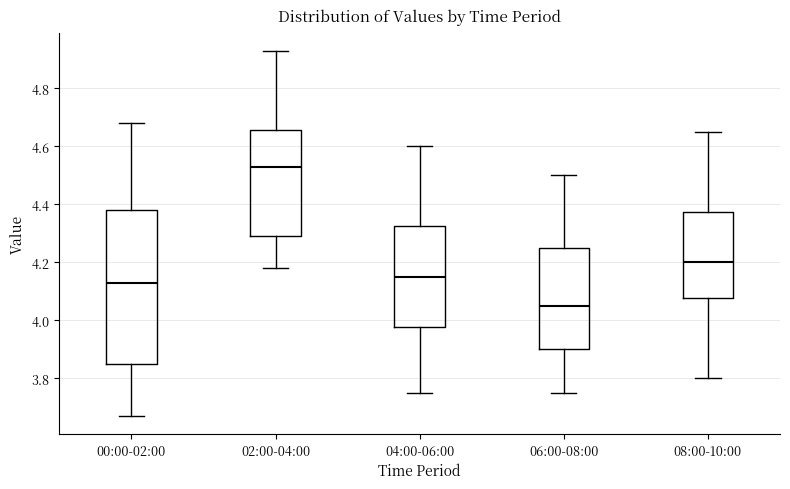

Reading left to right, transcribe this box plot: for each box, give where its median line is, the range the box spans, and where its two whiskers end, as read against the y-axis. The values are not printed on the chart, so give them approximately, as read against the axis.

00:00-02:00: median 4.14, box 3.86 to 4.38, whiskers 3.68 to 4.68
02:00-04:00: median 4.54, box 4.30 to 4.66, whiskers 4.18 to 4.94
04:00-06:00: median 4.16, box 3.98 to 4.32, whiskers 3.76 to 4.60
06:00-08:00: median 4.06, box 3.90 to 4.26, whiskers 3.76 to 4.50
08:00-10:00: median 4.20, box 4.08 to 4.38, whiskers 3.80 to 4.66